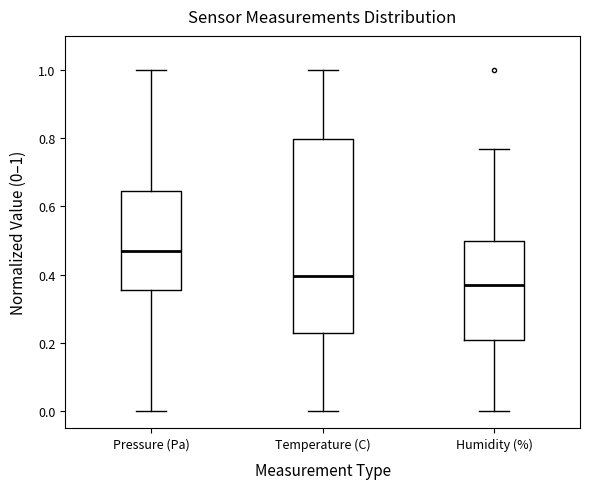

Comparing the boxes themselves (not the whiskers), which one is the tallest?

Temperature (C)